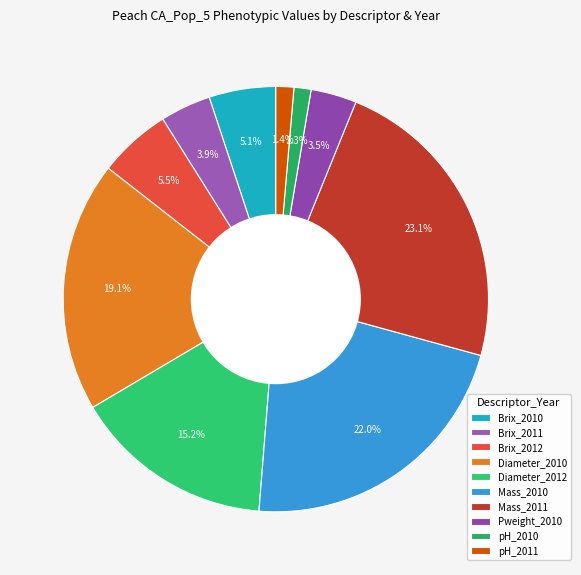

Is there a majority slice in this chart?

No